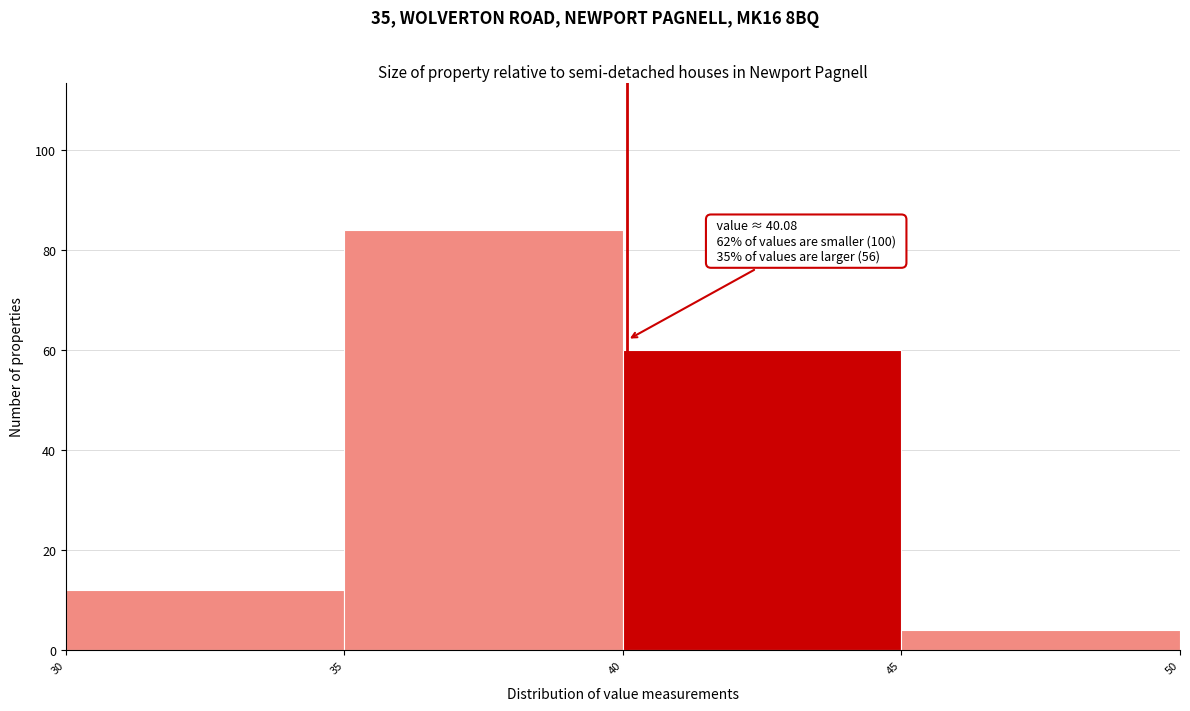

Which range on the x-axis has the tallest bar?

35 to 40